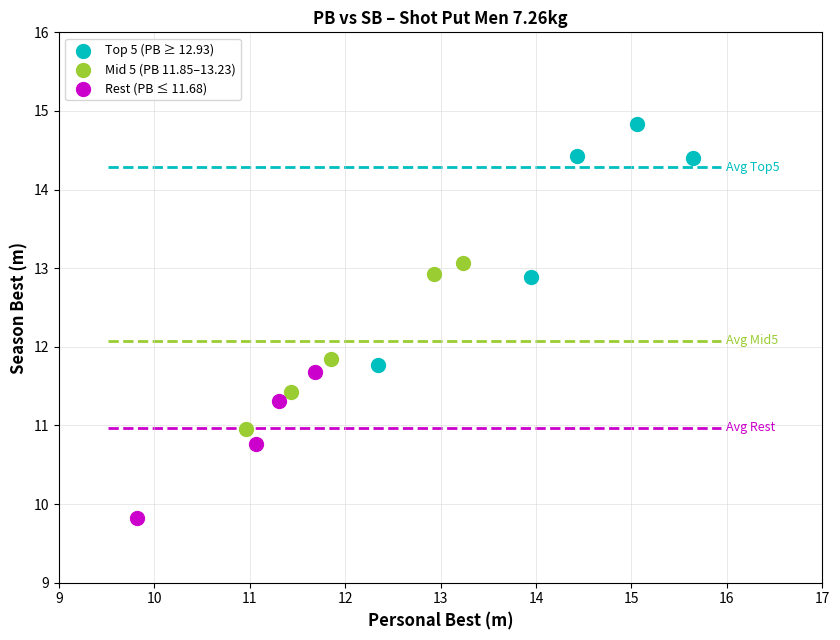

Which series has the widest spread of Y values?

Top 5 (PB ≥ 12.93)